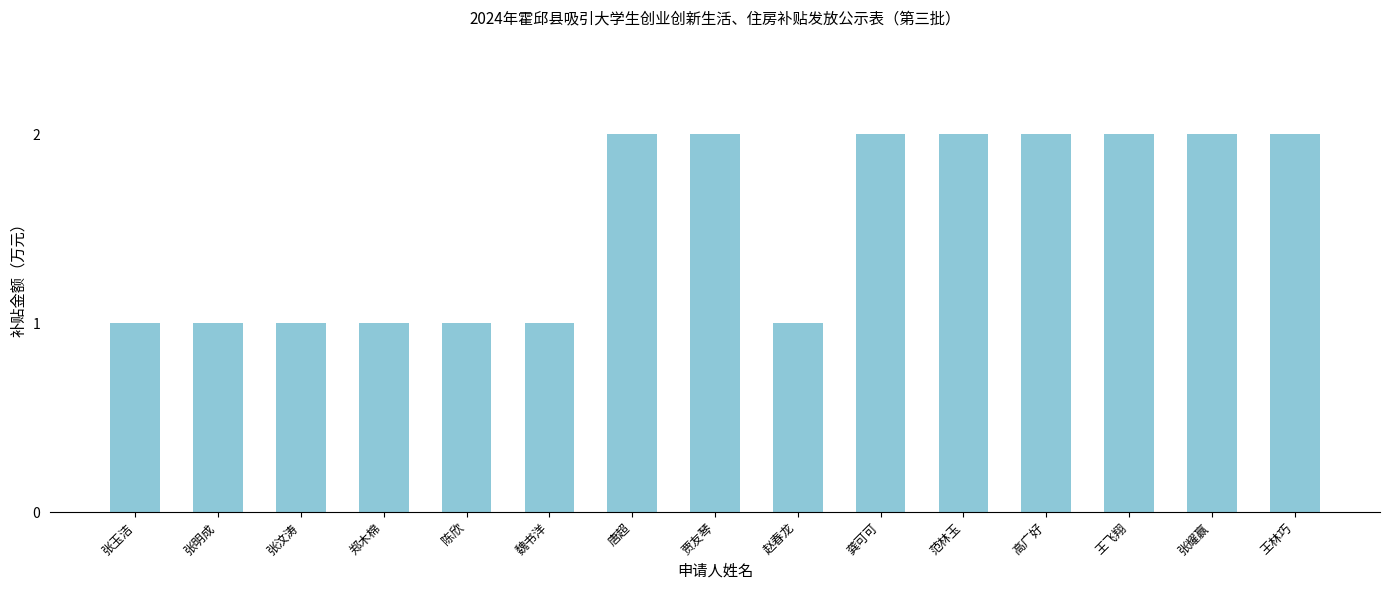

What is the ratio of the value at 张玉洁 to the value at 王林巧?

0.5